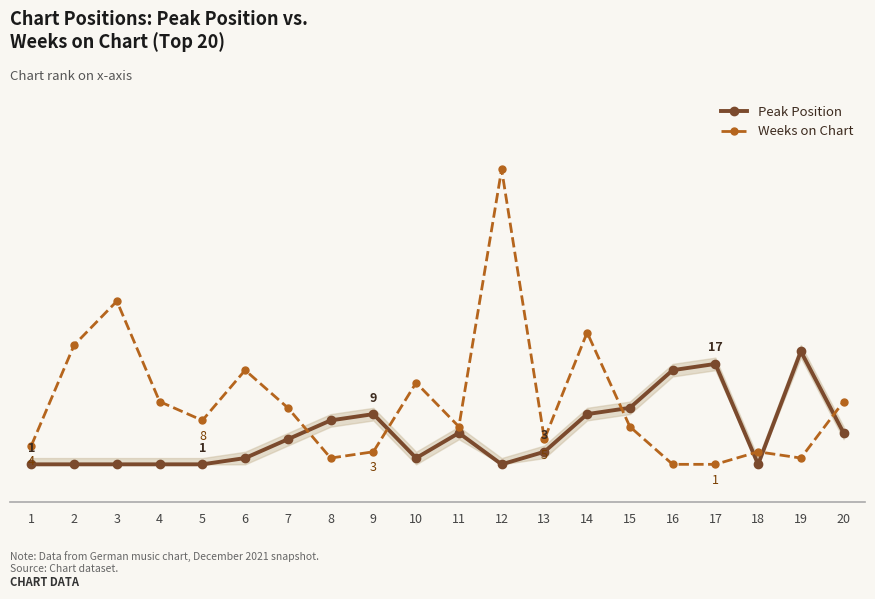

What are all the series names shown in the legend?

Peak Position, Weeks on Chart